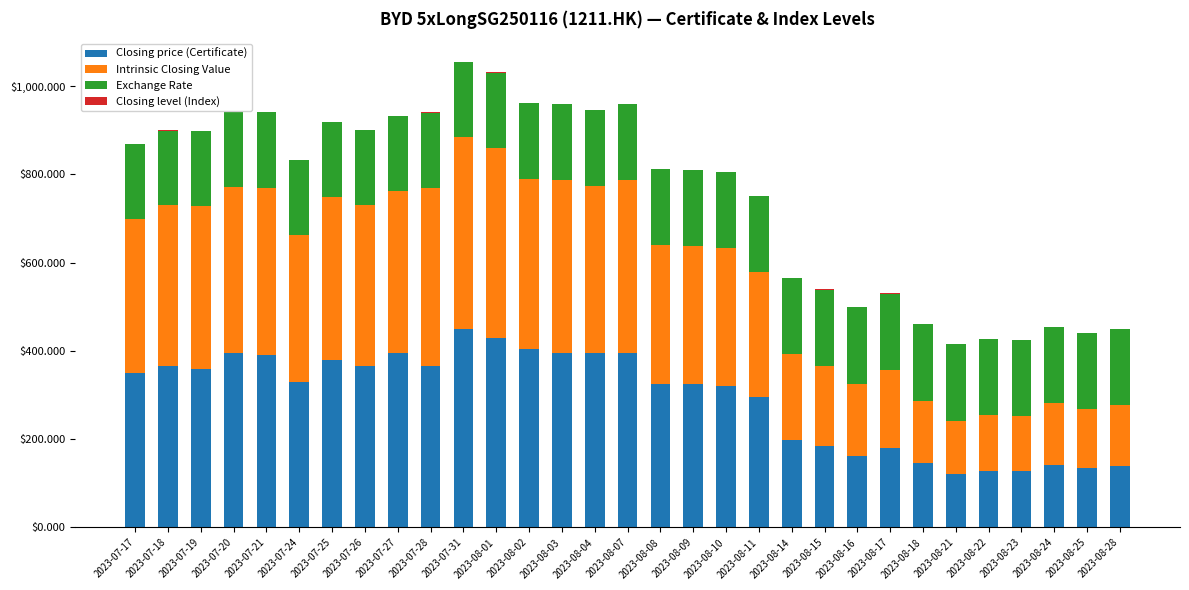

What is the maximum value for Closing price (Certificate)?

450.0